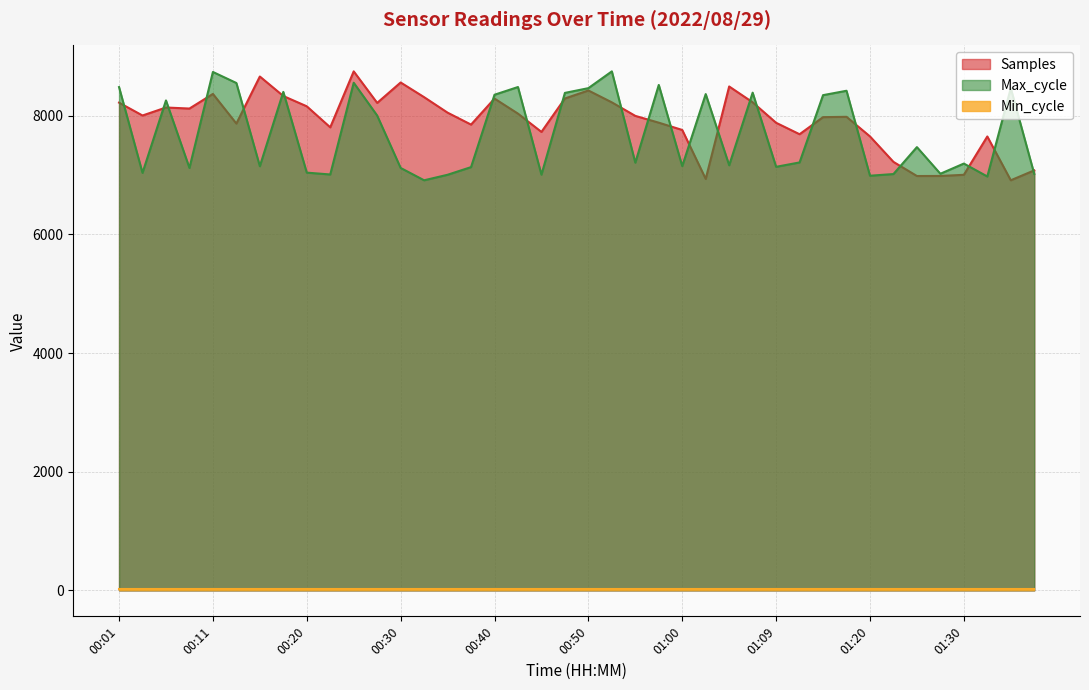

At which category does Max_cycle reach its first local peak?

00:06